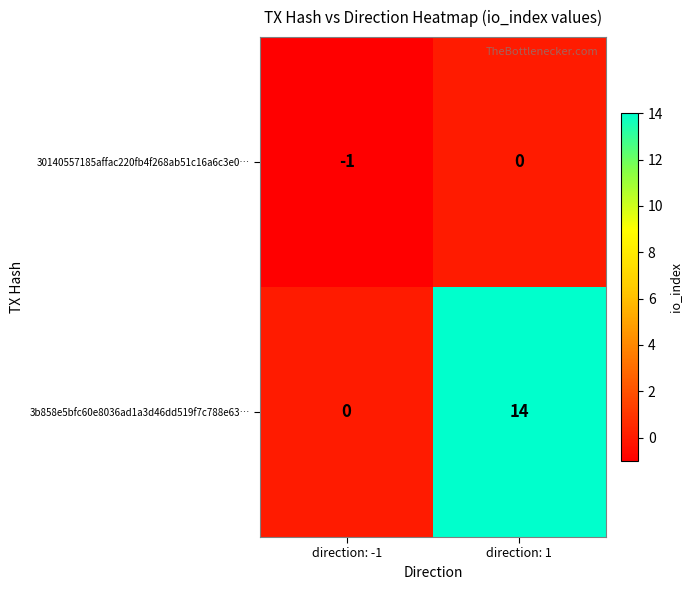

Rank the series by their average value, from highest to lowest.

3b858e5bfc60e8036ad1a3d46dd519f7c788e63…, 30140557185affac220fb4f268ab51c16a6c3e0…